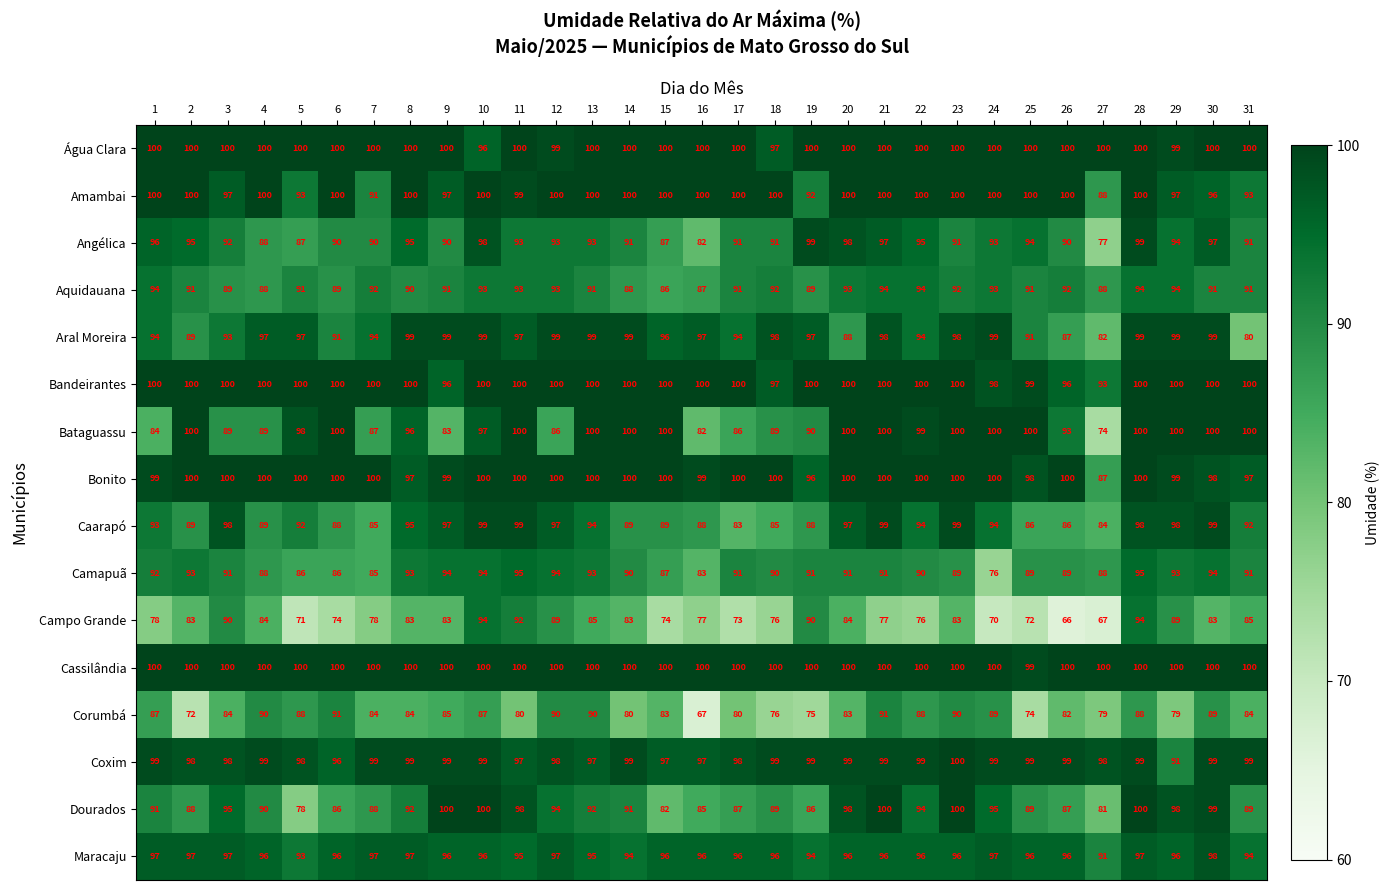

What is the sum of all Angélica values?

2857